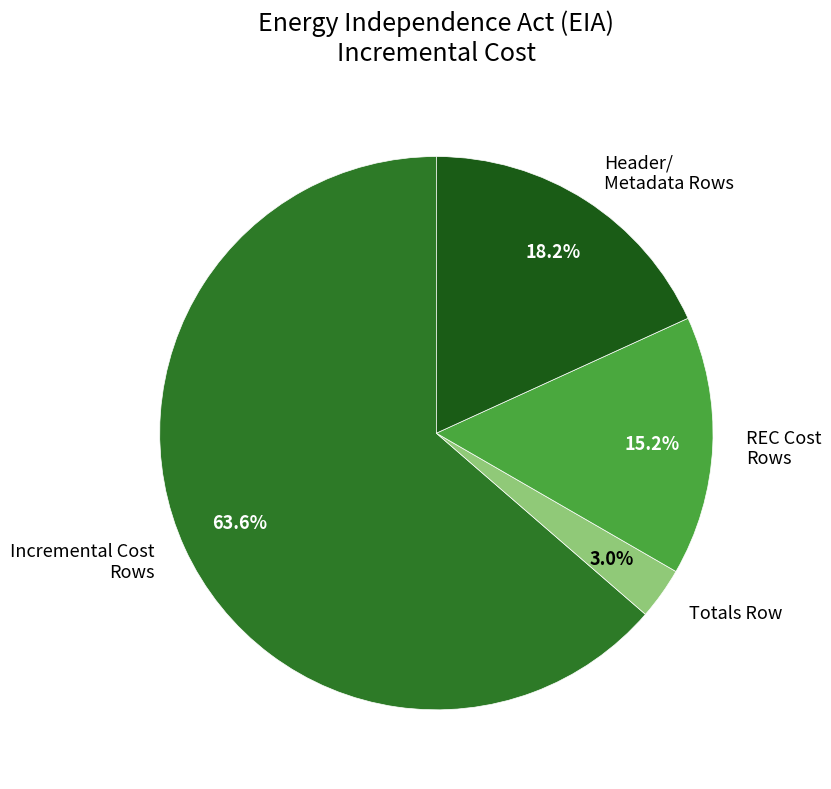

To the nearest percent, what is the average slice percentage?

25%